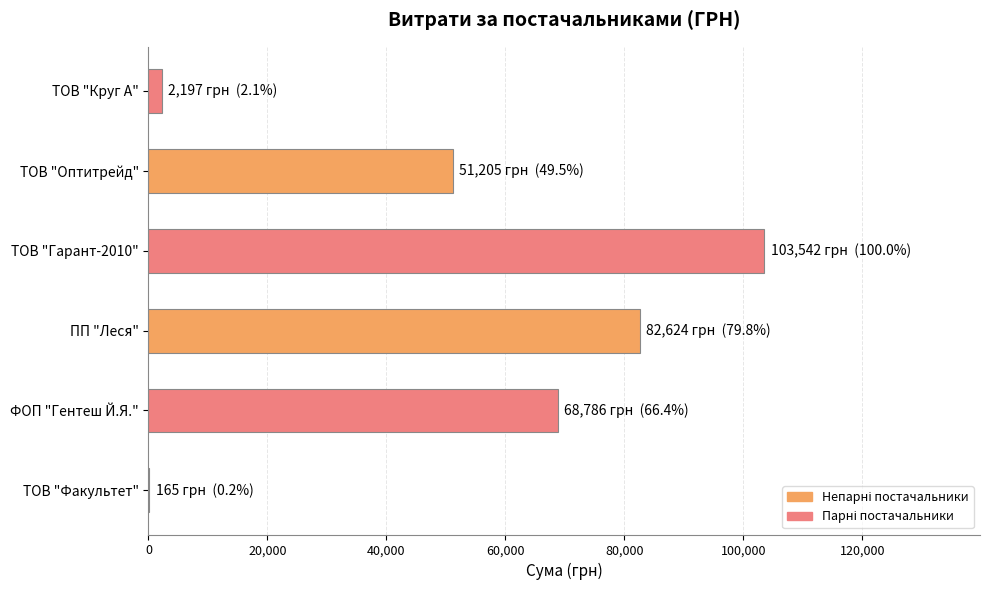

What is the maximum value shown in the chart?

103541.7